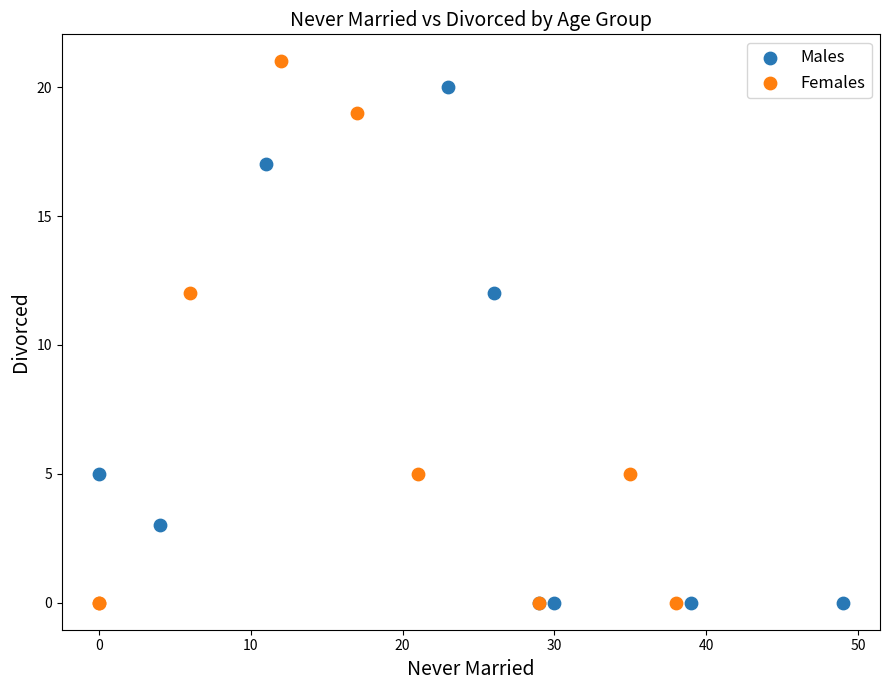

Which series contains the highest Y value?

Females